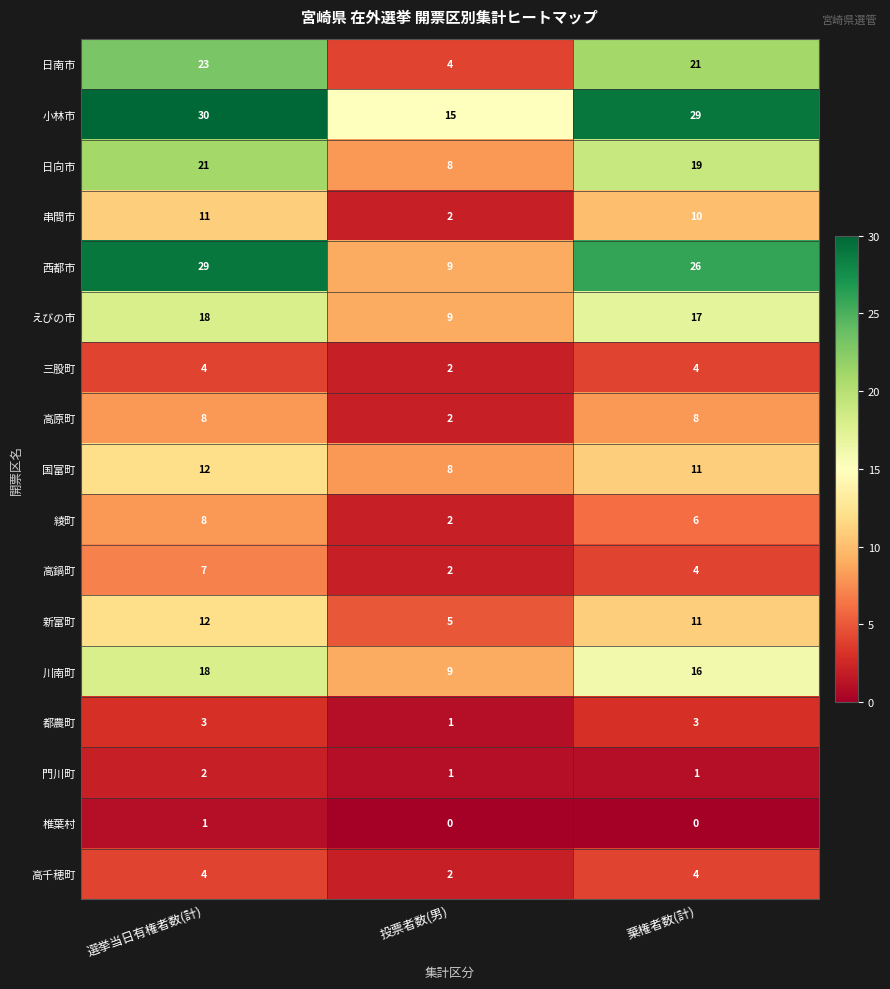

At which label does 新富町 reach its minimum?

投票者数(男)